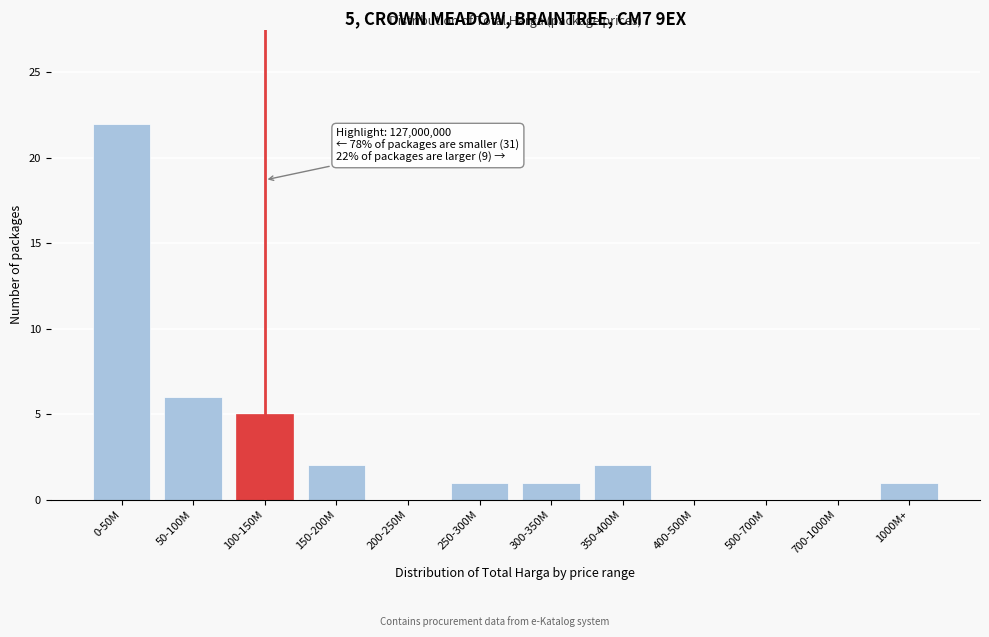

Reading right to left, list all the values displayed in this chart.

1000M+=1	700-1000M=0	500-700M=0	400-500M=0	350-400M=2	300-350M=1	250-300M=1	200-250M=0	150-200M=2	100-150M=5	50-100M=6	0-50M=22